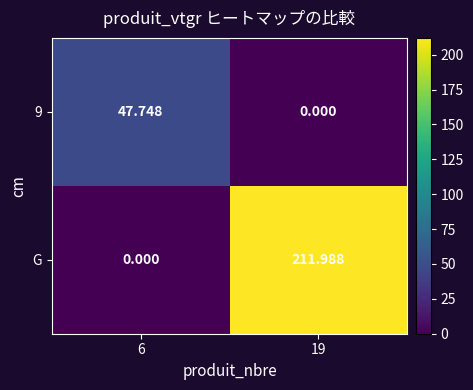

At which category is the sum across all series the highest?

19